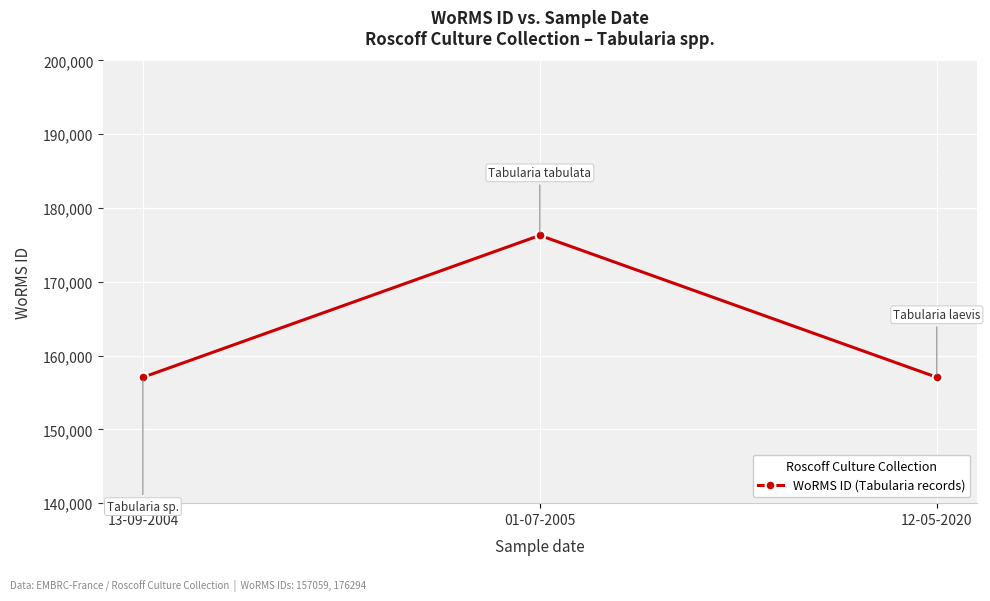

Which category has the highest value across all series?

01-07-2005